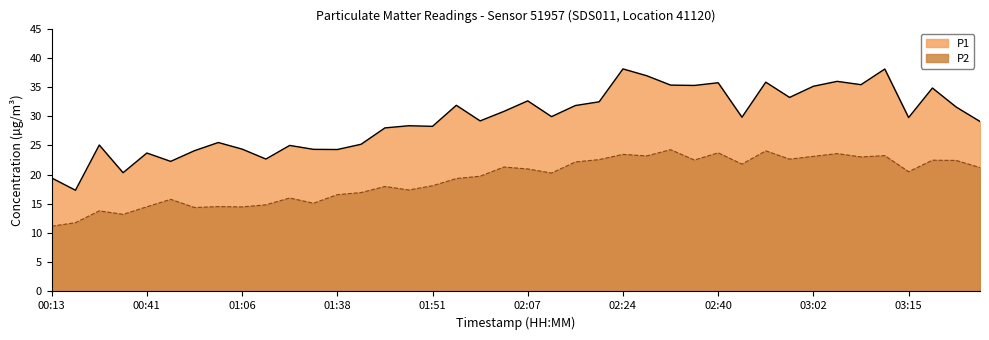

What is the sum of all P1 values?

1177.1